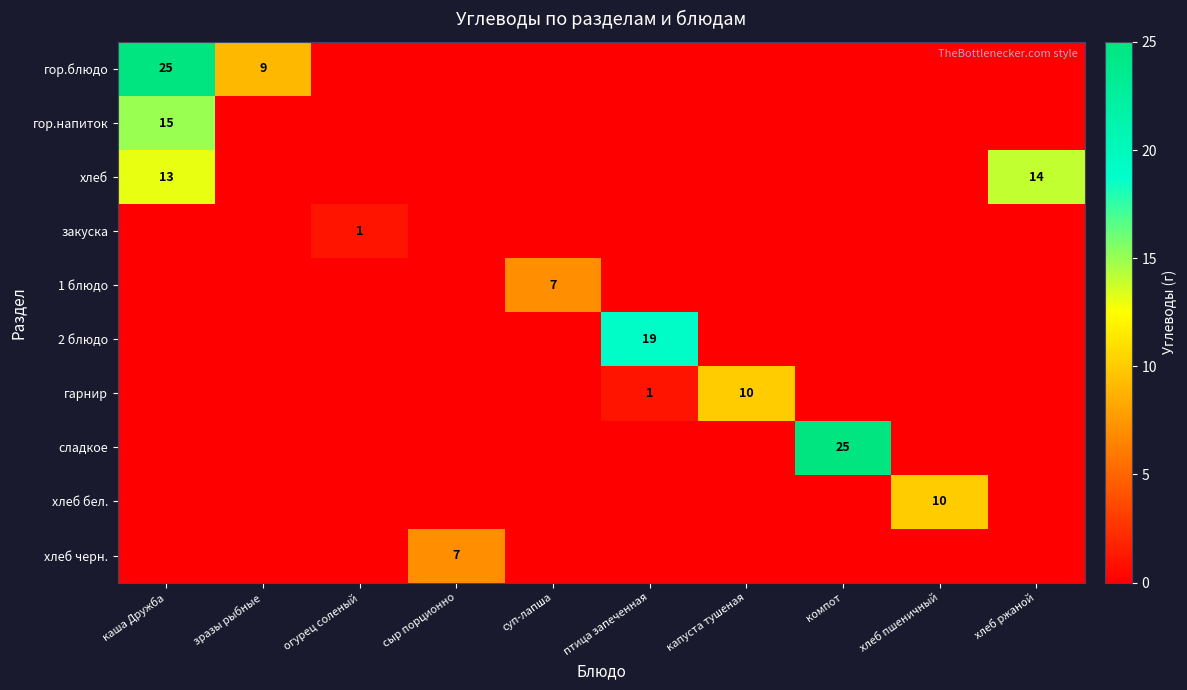

Is it true that гор.блюдо equals 40 at каша Дружба?

False